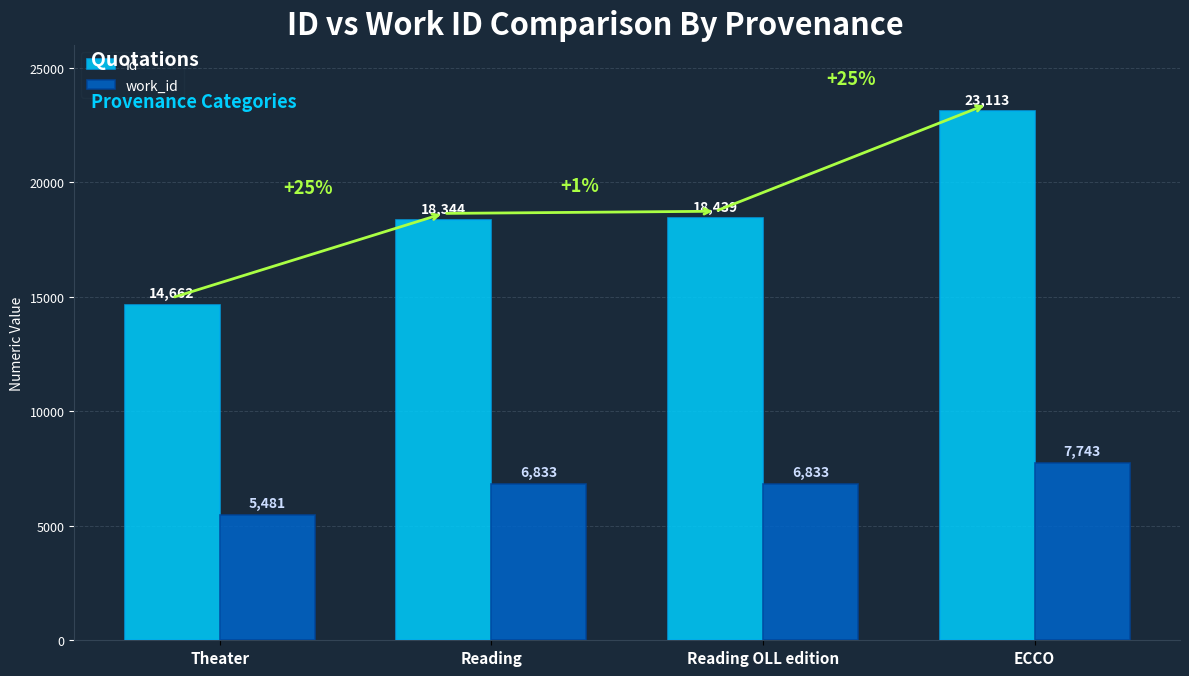

At how many categories does at least one series exceed 13623?

4